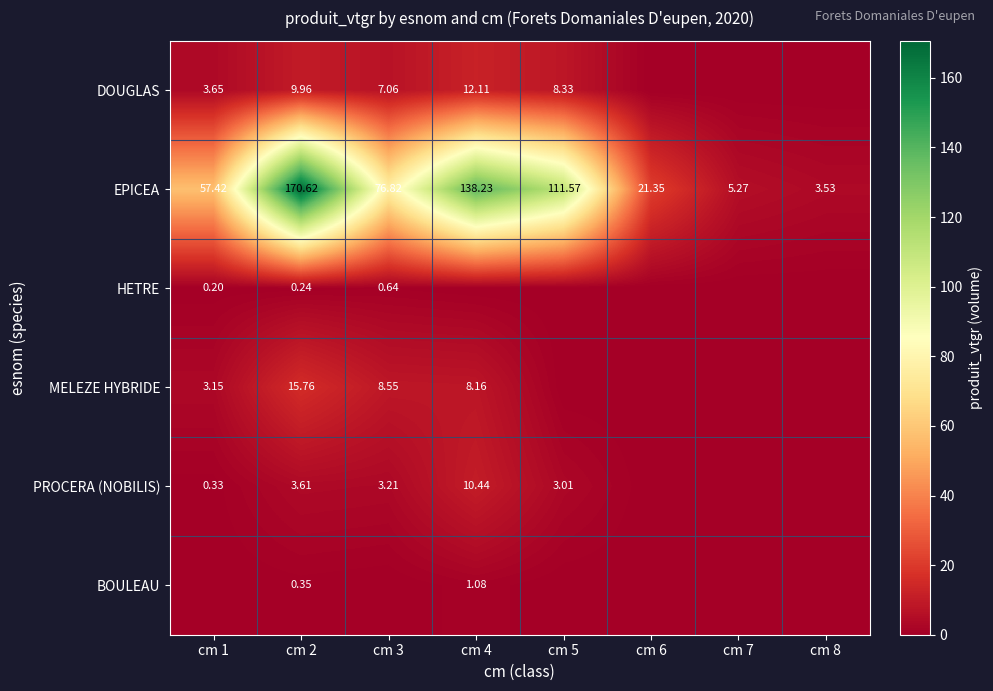

What is the sum of the MELEZE HYBRIDE values at cm 1 and cm 2?

18.9